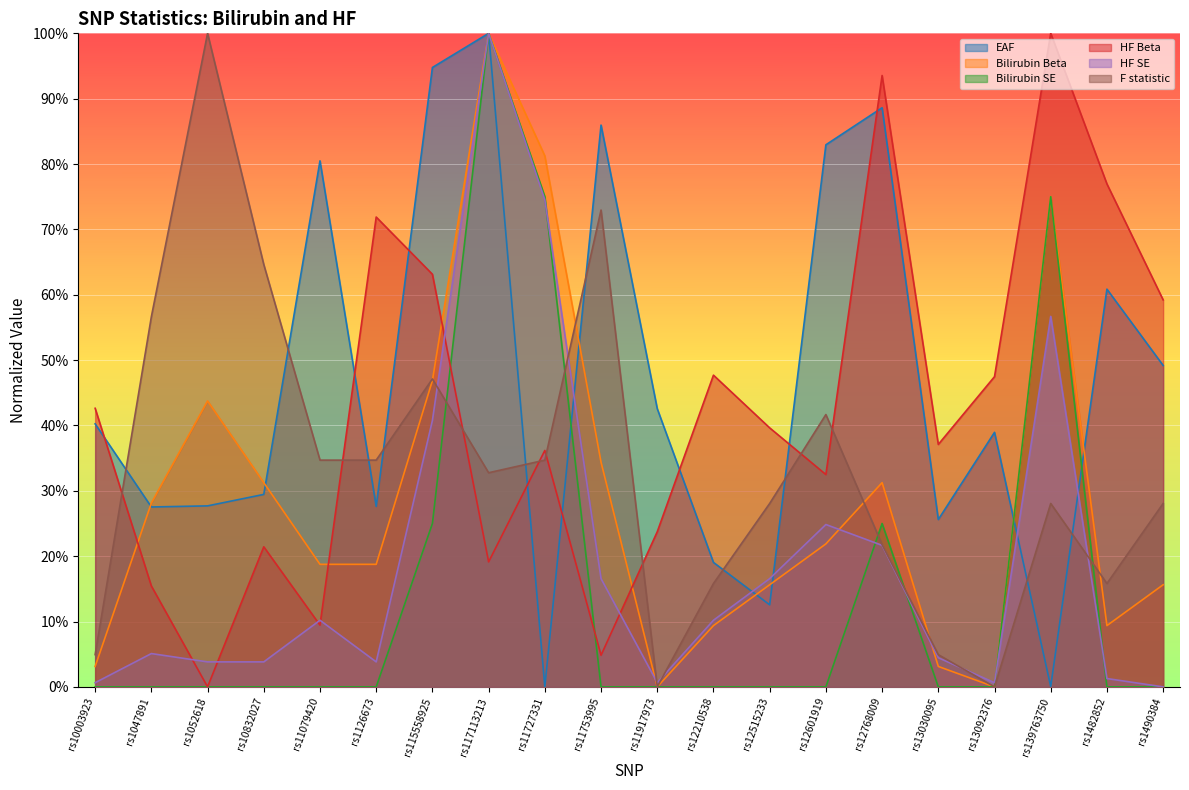

At which category does Bilirubin Beta reach its first local valley?

rs11917973